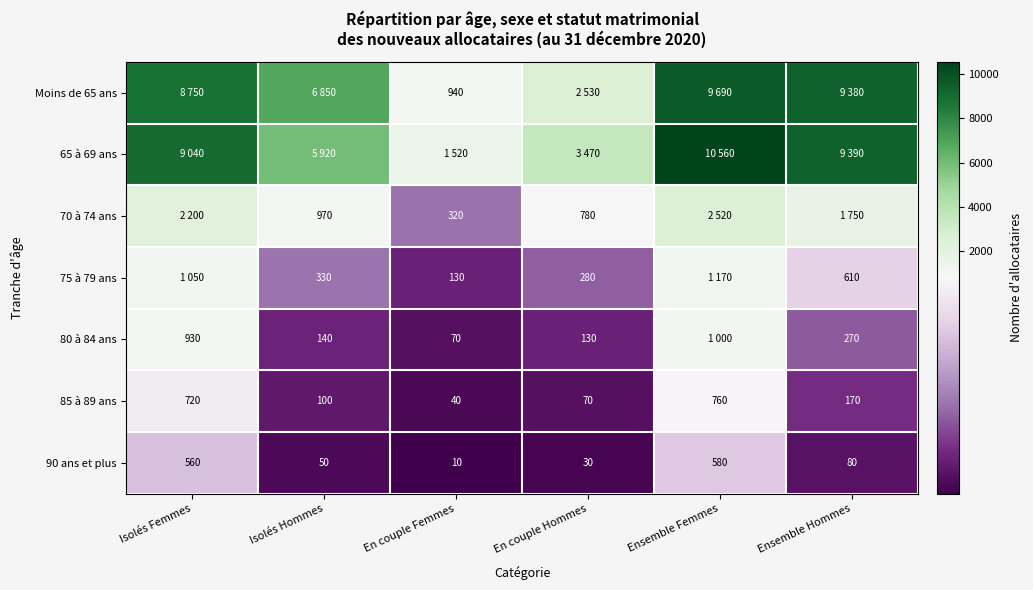

Which has a higher value, Isolés Femmes or Ensemble Femmes?

Ensemble Femmes